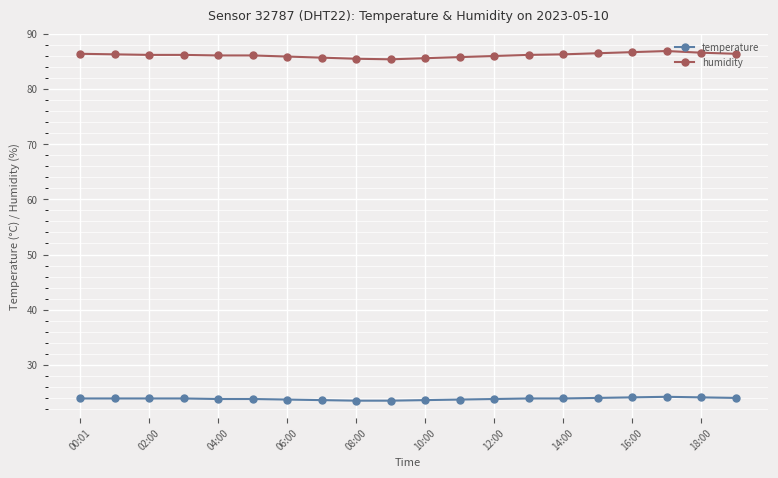

What is the minimum value shown in the chart?

23.5